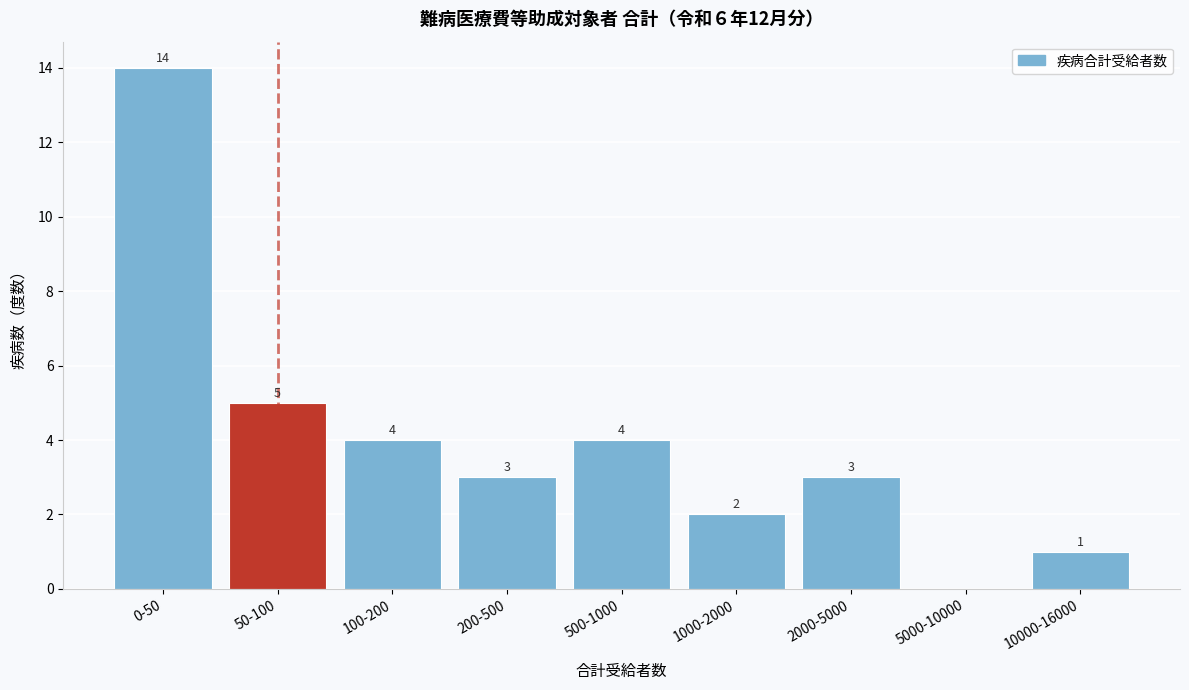

Reading right to left, what are all the values shown in this chart?

10000-16000=1	5000-10000=0	2000-5000=3	1000-2000=2	500-1000=4	200-500=3	100-200=4	50-100=5	0-50=14